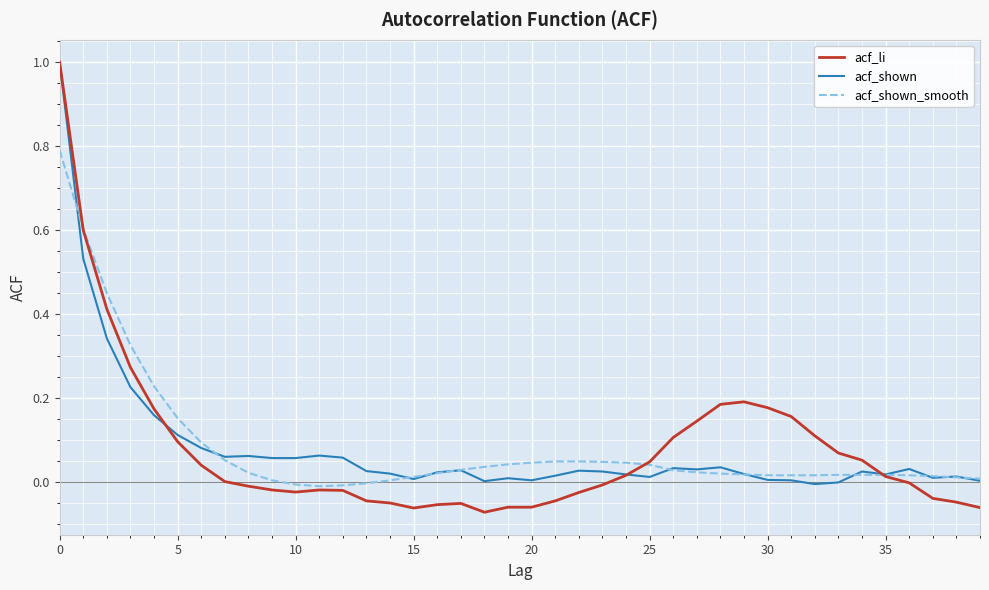

What is the highest value of the acf_li series?

1.0